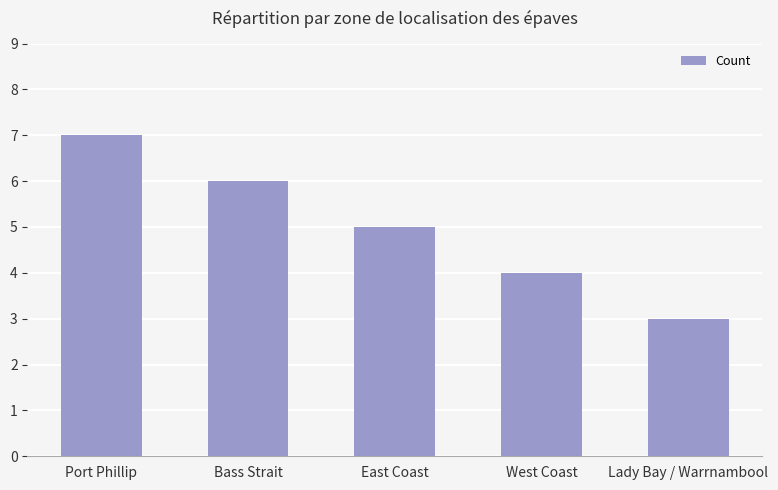

At which label does the data first exceed 5?

Port Phillip